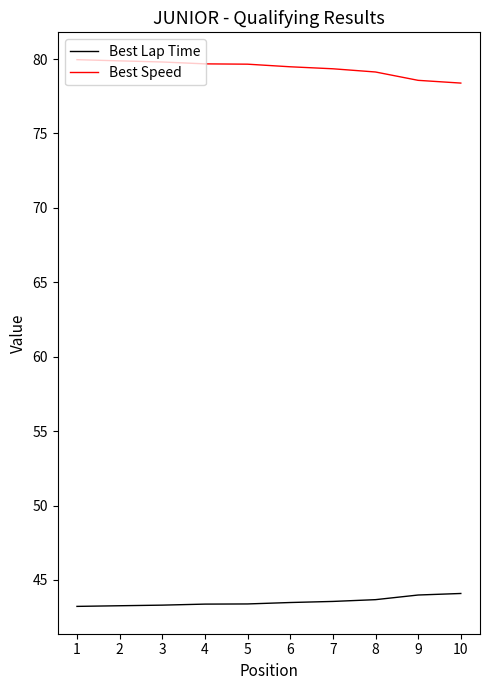

Which series has the largest total across all categories?

Best Speed